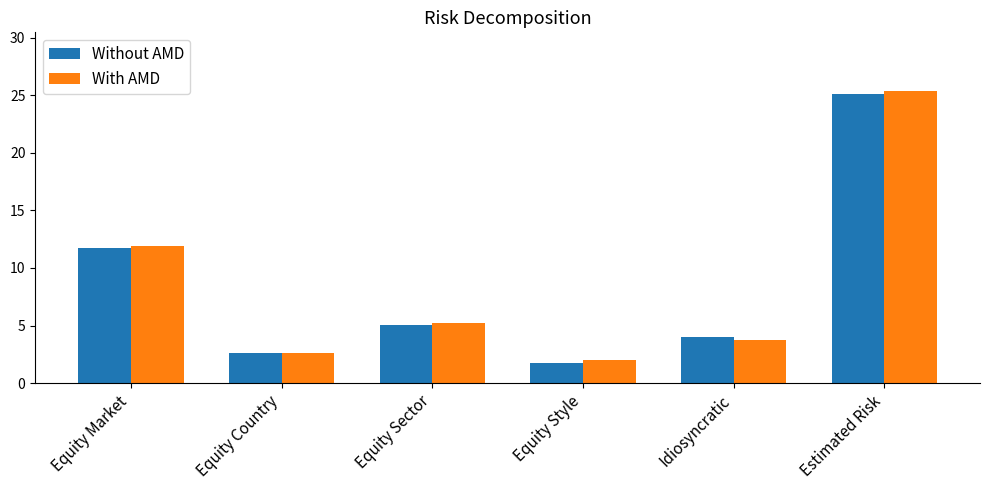

Where is With AMD nearest to the value 13?

Equity Market